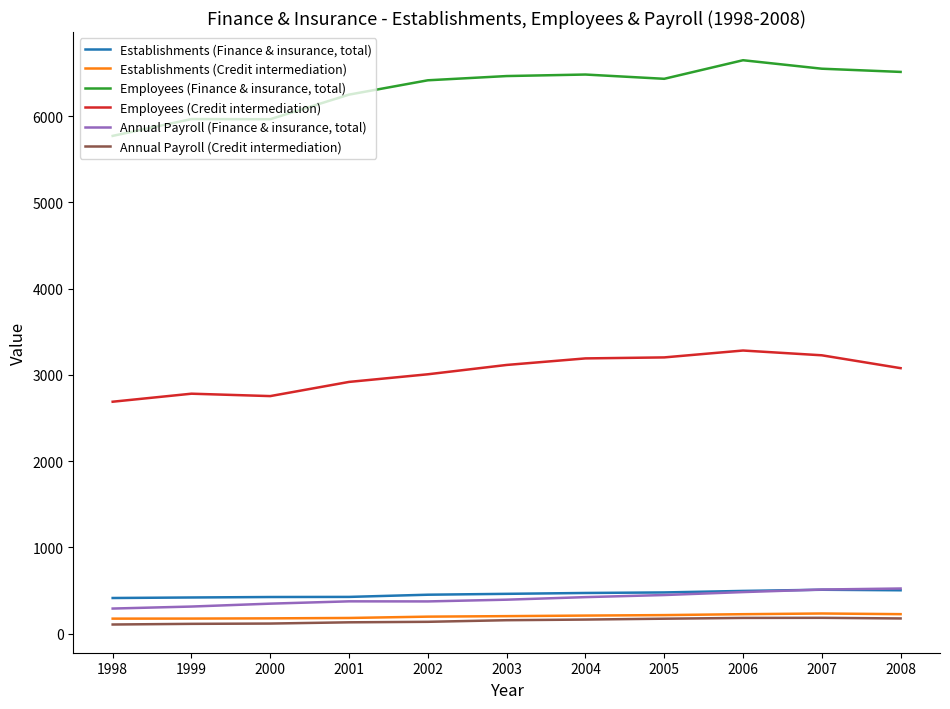

The Annual Payroll (Credit intermediation) series shows 181.3 at 2006. True or false?

True